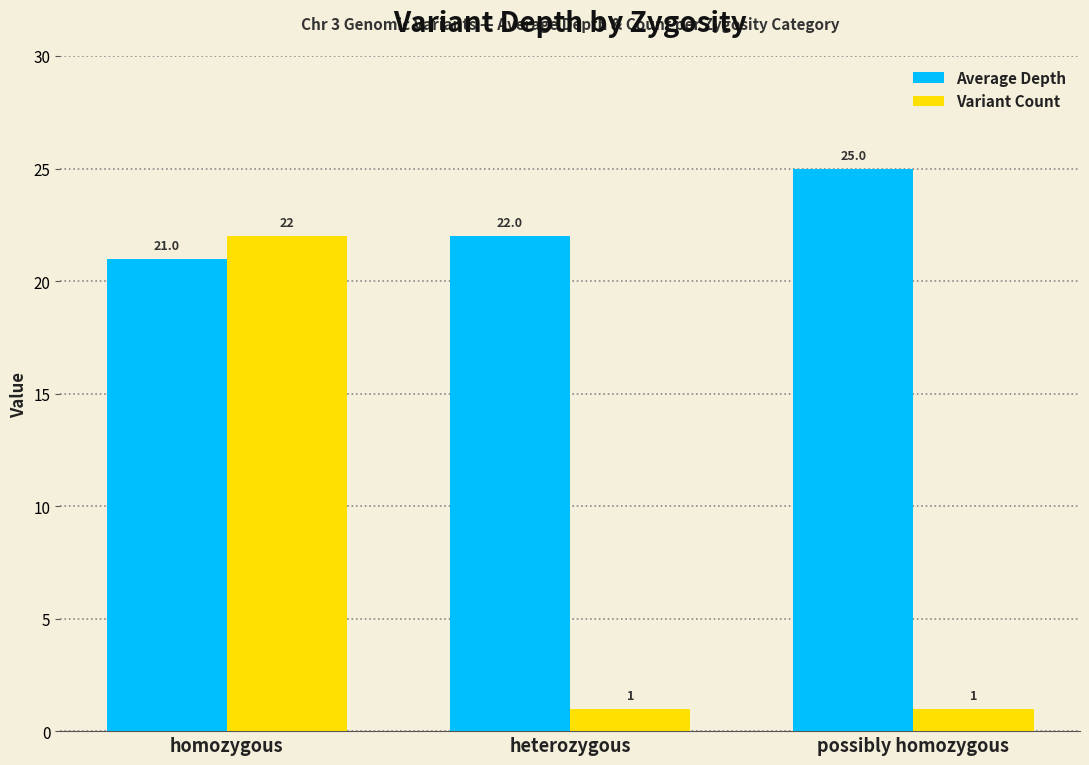

Rank the series by their average value, from highest to lowest.

Average Depth, Variant Count